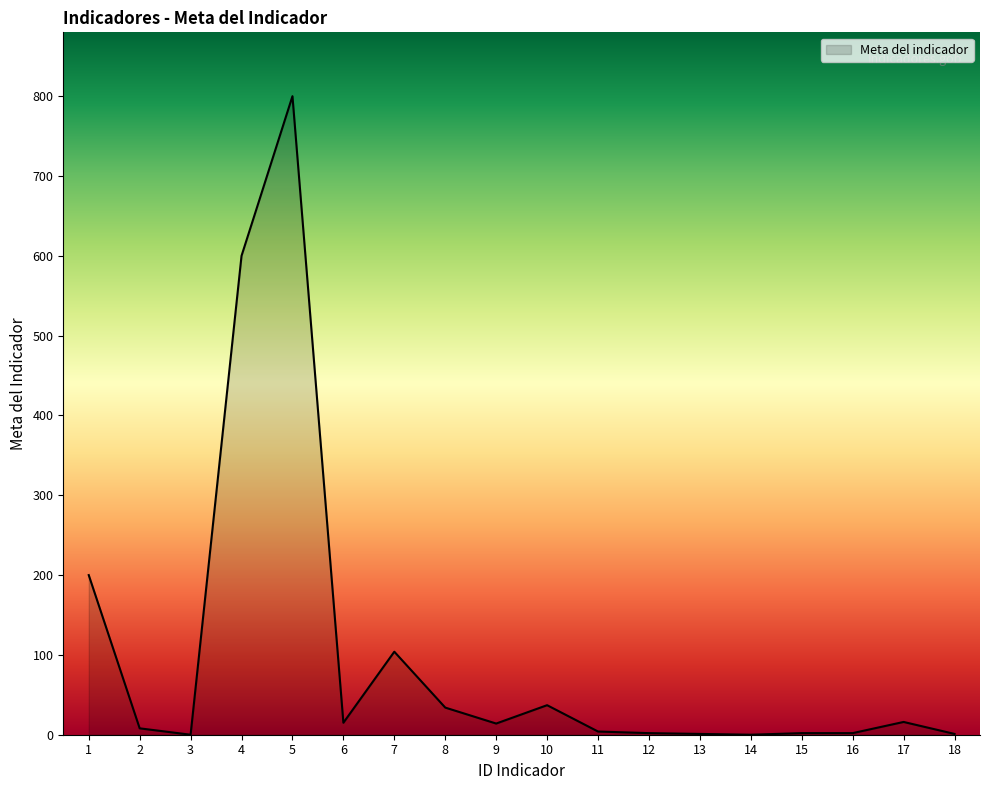

At which category does the data reach its first local peak?

5